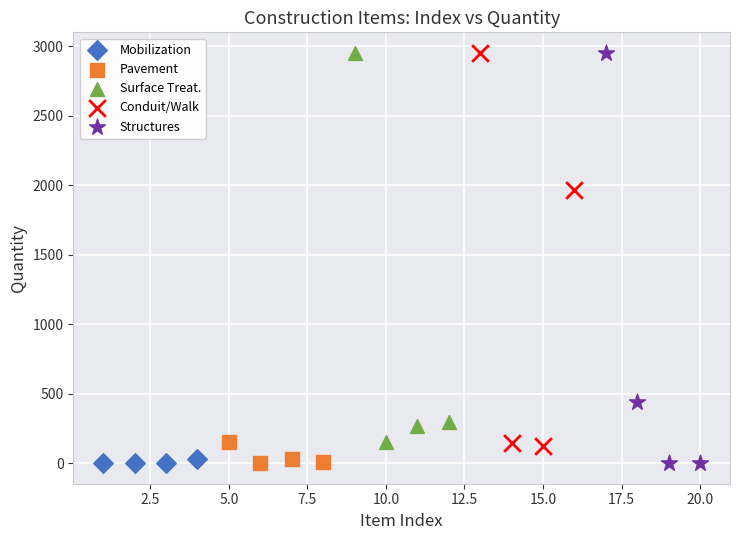

Which series has the widest spread of Y values?

Structures